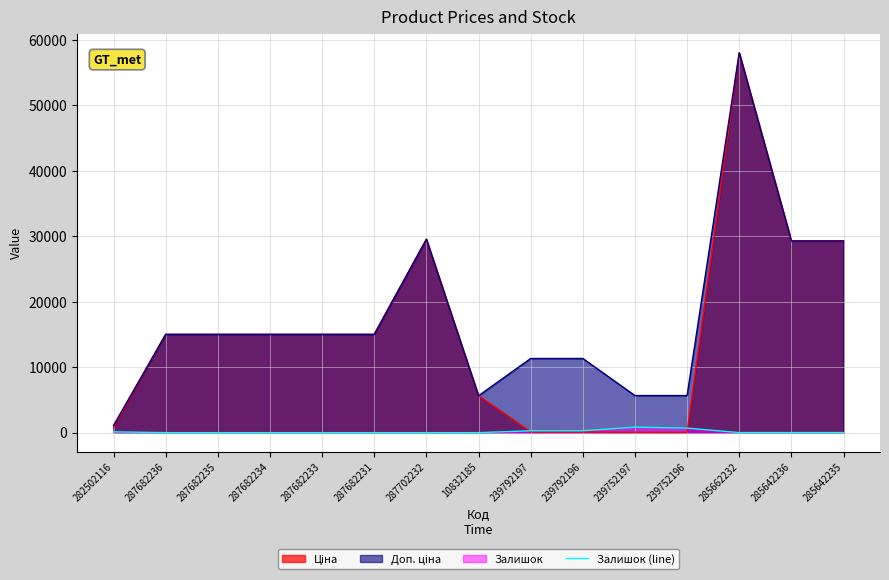

Is it true that Залишок (line) equals 289.0 at 239792197?

True